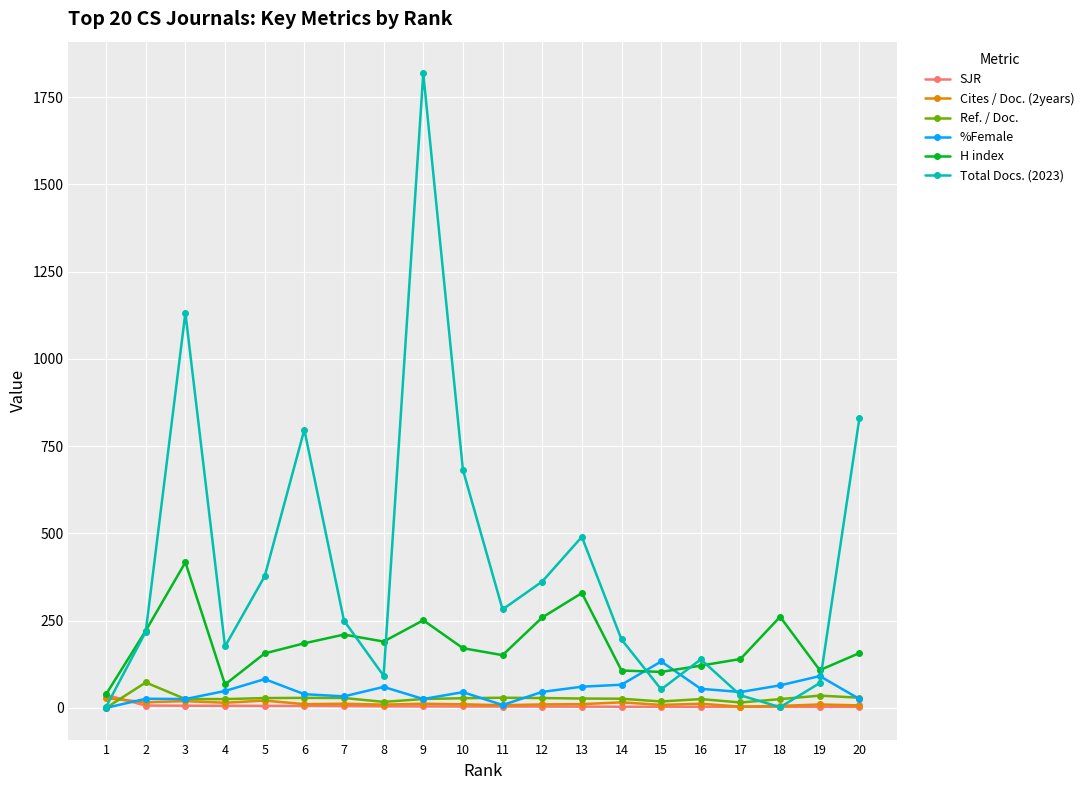

At which label does SJR first exceed 3?

1